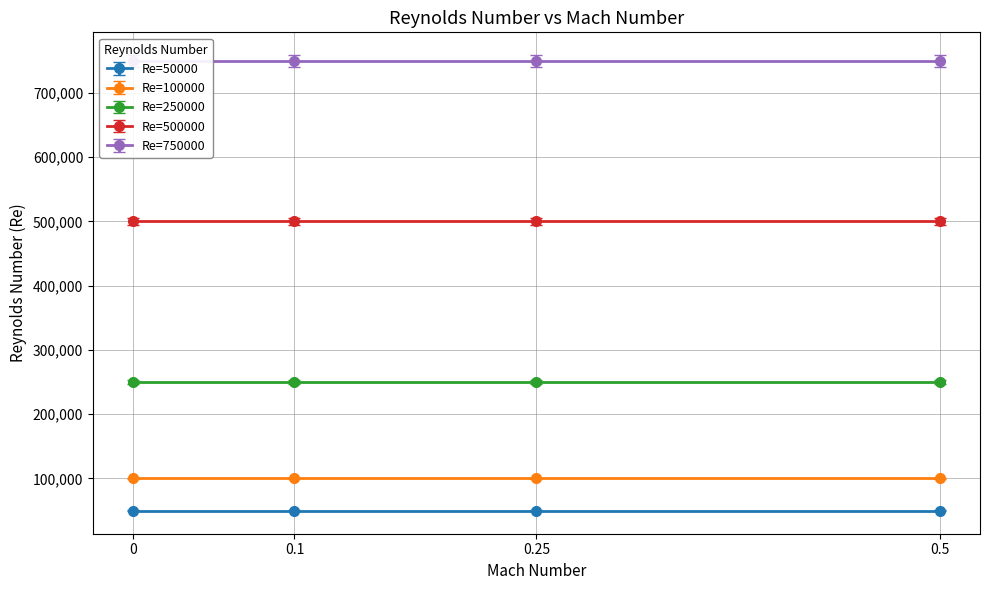

What are all the series names shown in the legend?

Re=50000, Re=100000, Re=250000, Re=500000, Re=750000